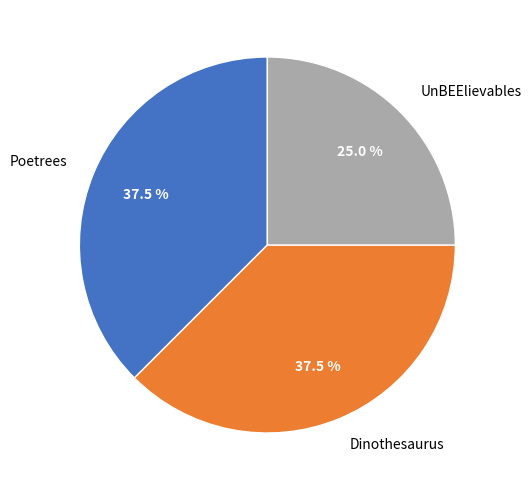

How many slices are in this pie chart?

3